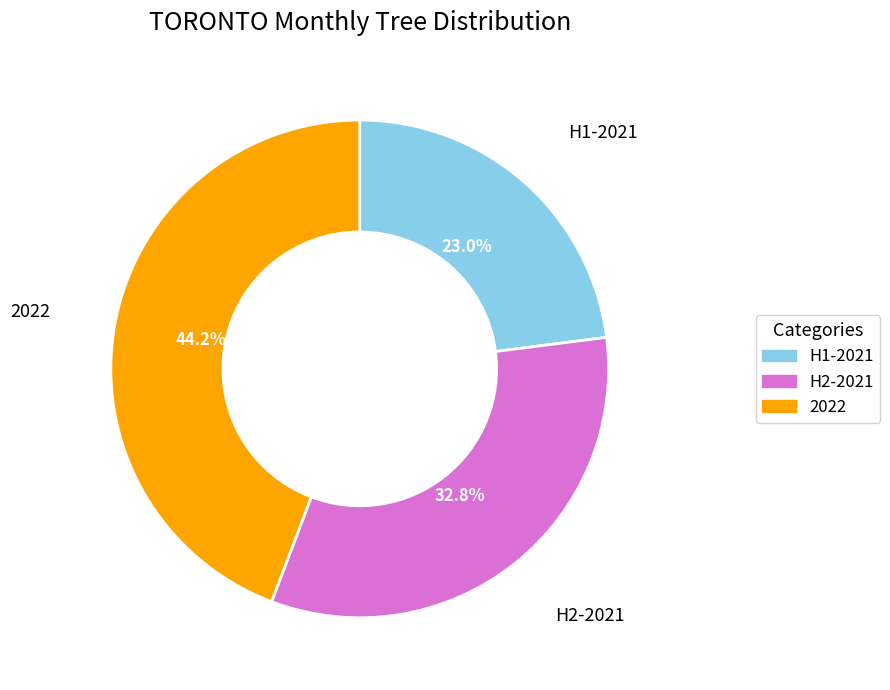

Is there a majority slice in this chart?

No